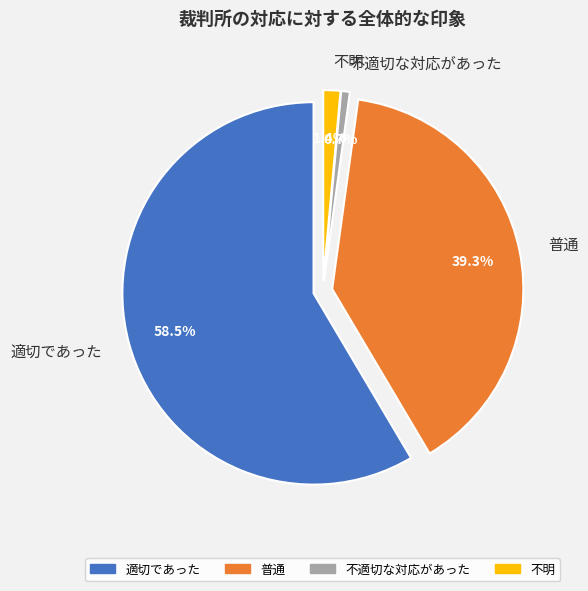

What is the majority slice?

適切であった